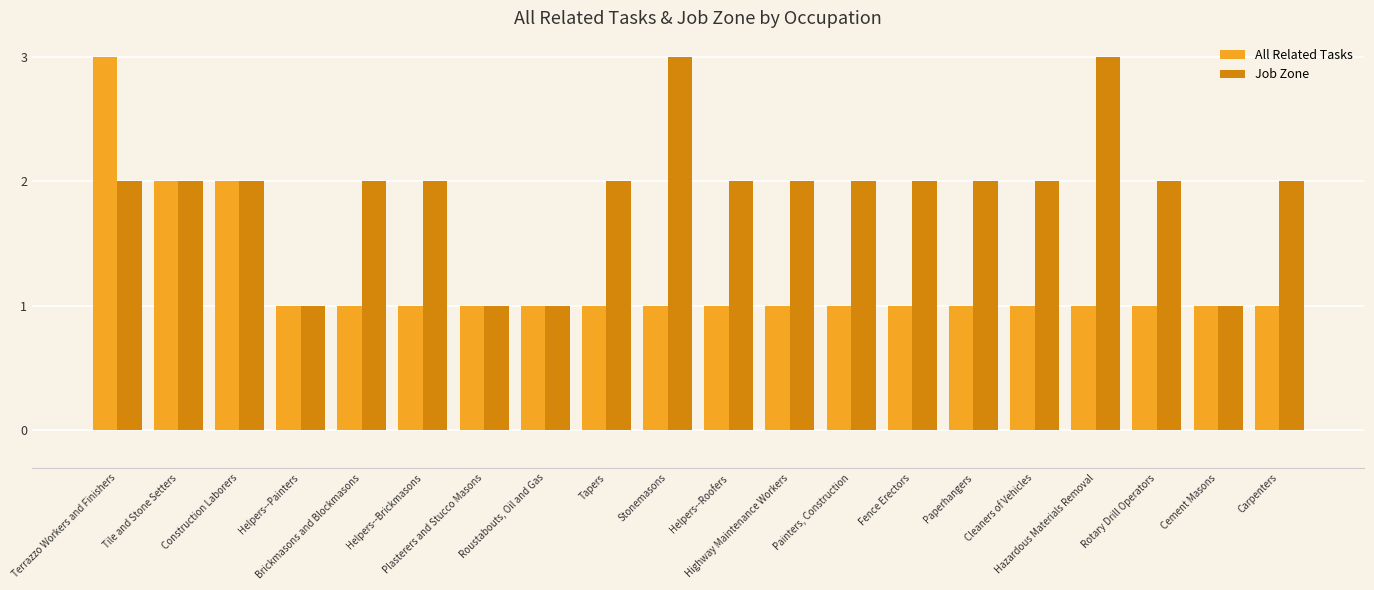

How many distinct data groups are displayed?

2